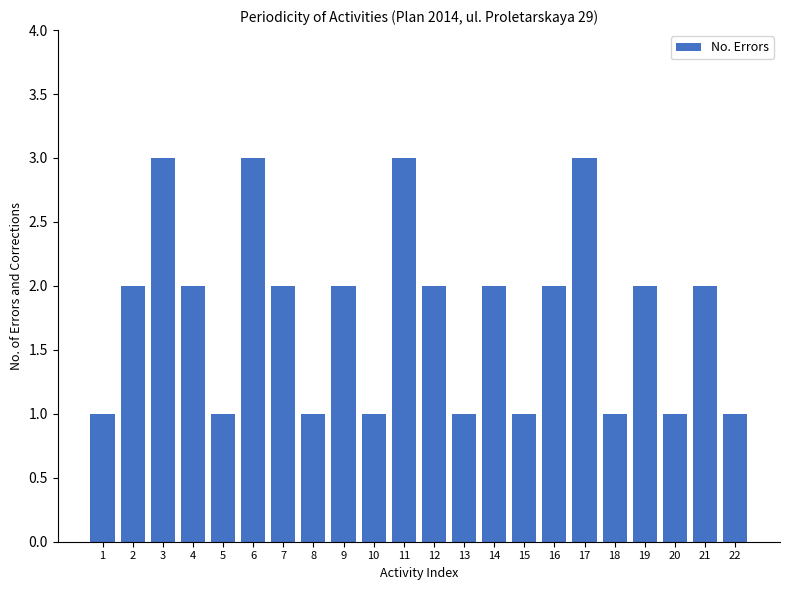

Reading left to right, extract all data points from this chart.

1	2	3	2	1	3	2	1	2	1	3	2	1	2	1	2	3	1	2	1	2	1